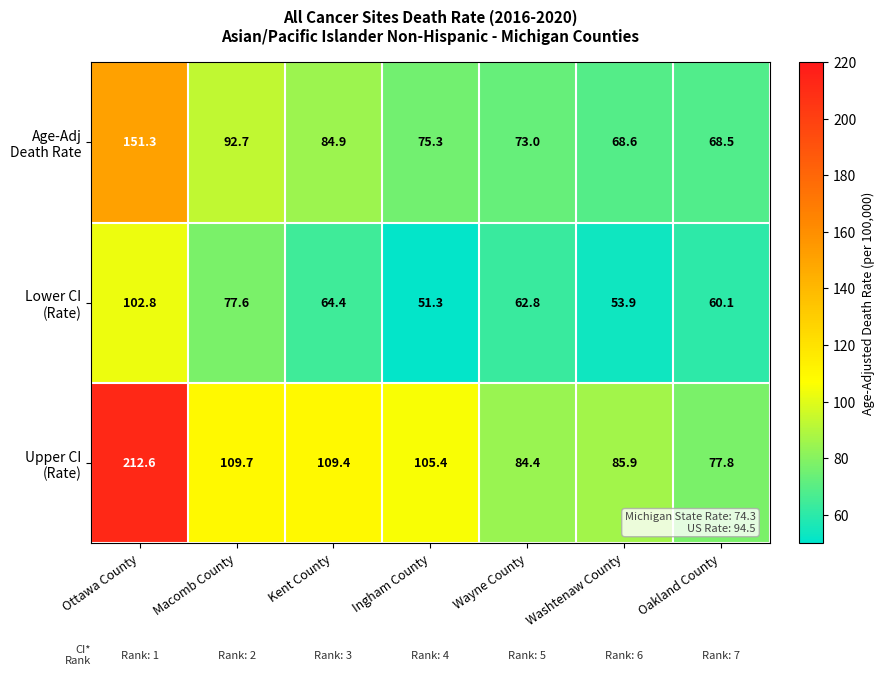

What is the difference between the highest and lowest values at Wayne County?

21.6